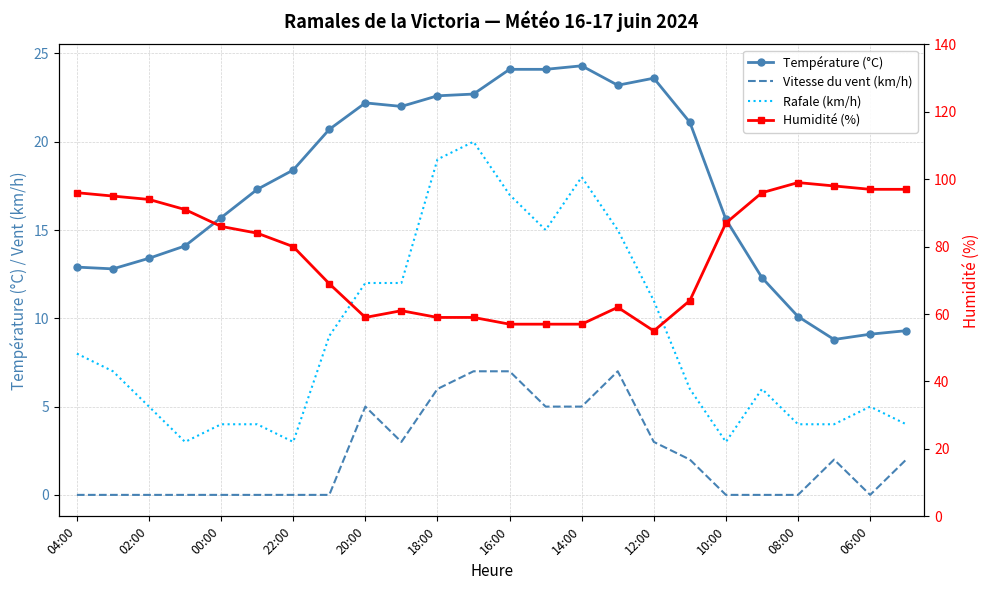

What is the difference between the maximum and minimum values in the Rafale (km/h) series?

17.0